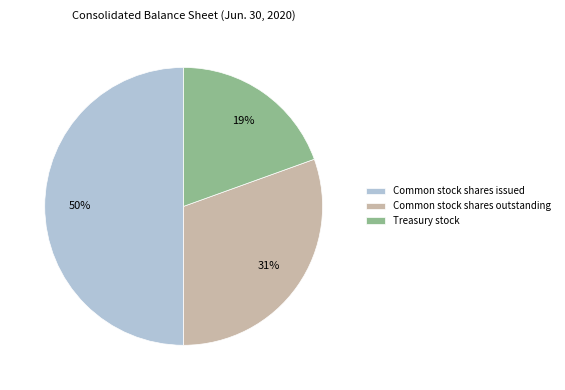

Approximately how many times larger is the value at Common stock shares outstanding compared to Treasury stock?

1.6